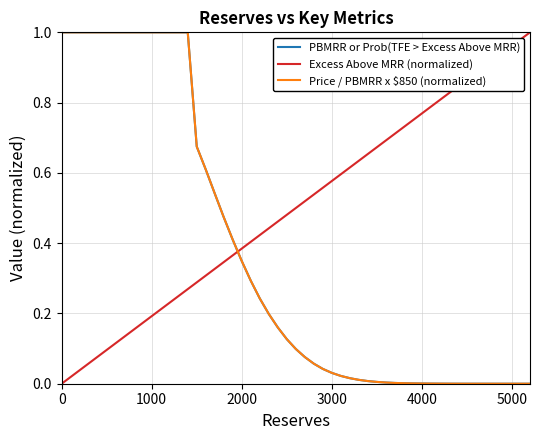

How many distinct data groups are displayed?

3